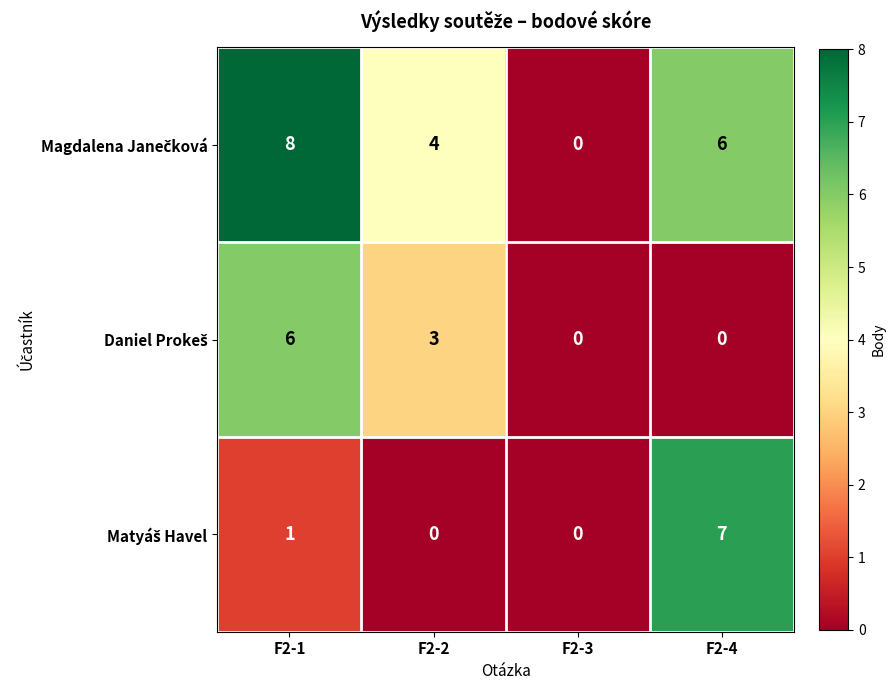

What is the difference between the highest and lowest values at F2-1?

7